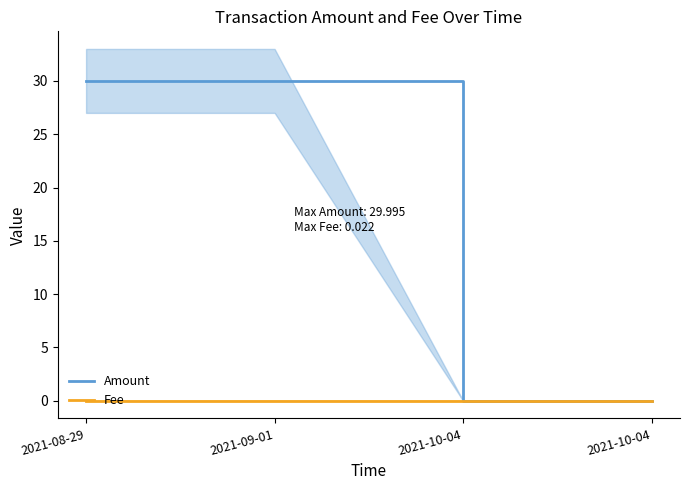

Count the number of categories in the chart.

4